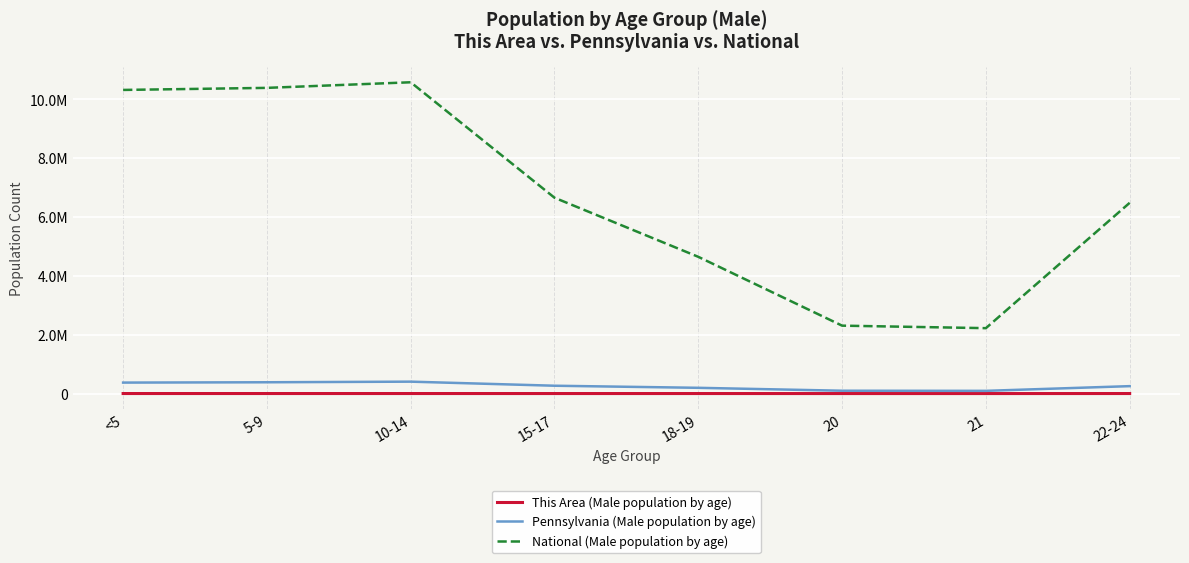

What are all the series names shown in the legend?

This Area (Male population by age), Pennsylvania (Male population by age), National (Male population by age)